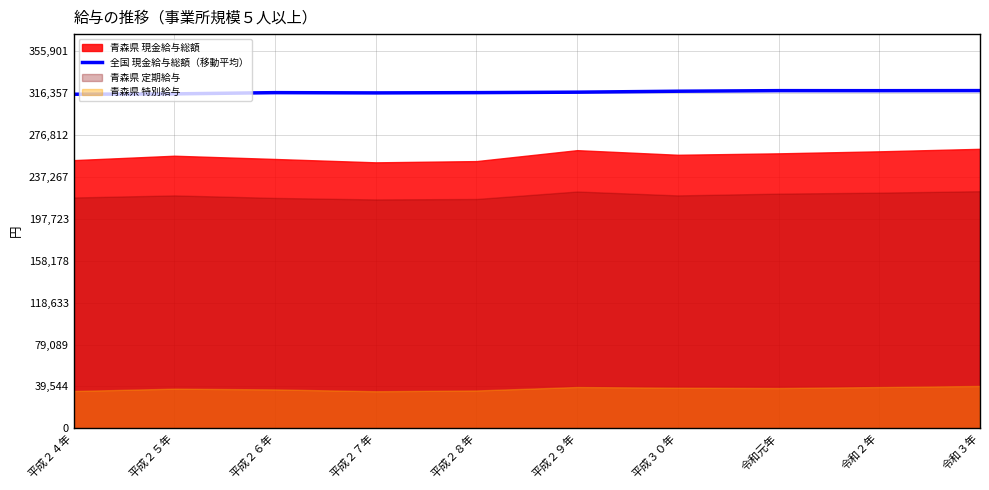

What is the difference between the maximum and second lowest values?

3088.3